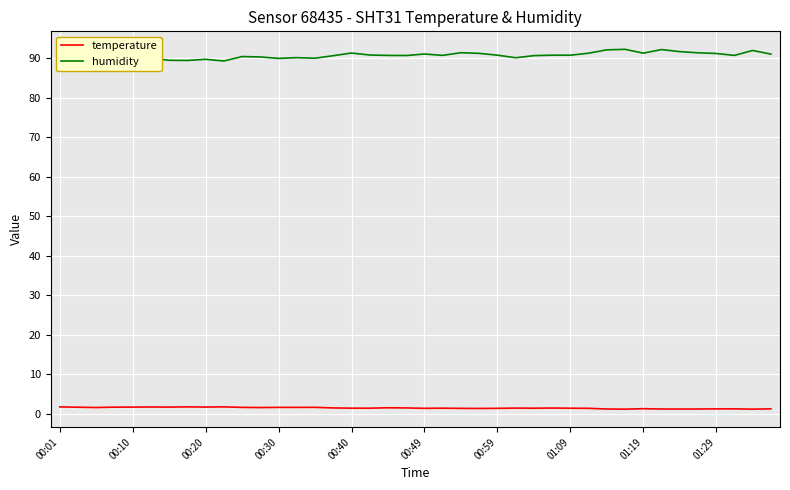

Rank the series by their maximum value, from lowest to highest.

temperature, humidity